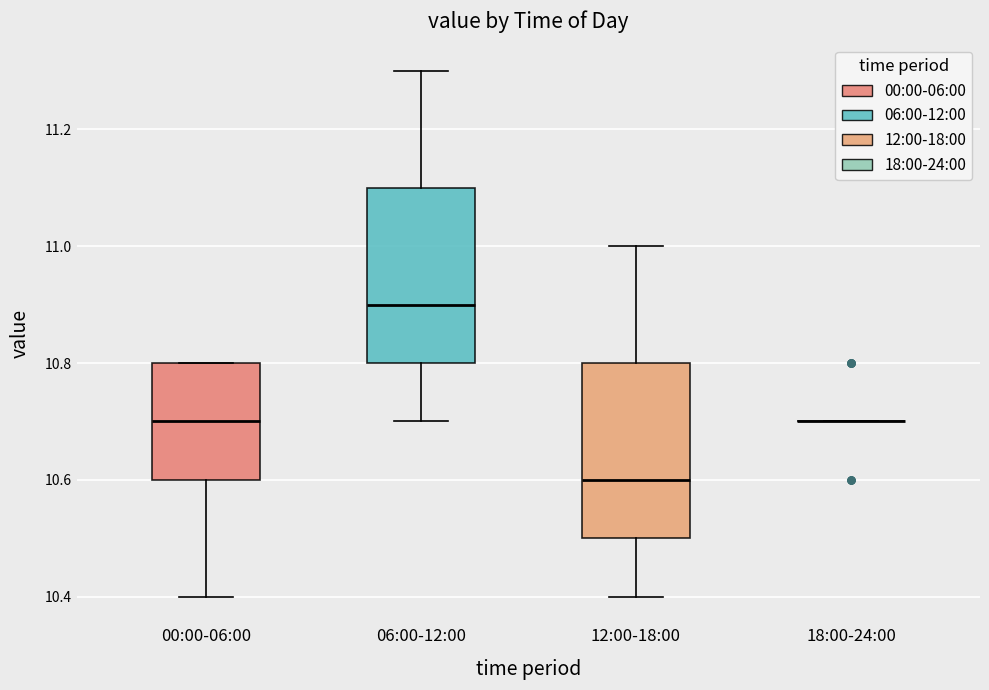

Where does the upper whisker of the box for 06:00-12:00 end on the y-axis? The values are not printed on the chart, so give them approximately, as read against the axis.

11.3